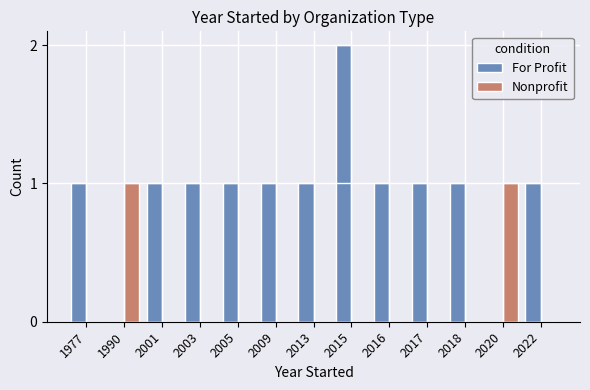

How many distinct data groups are displayed?

2